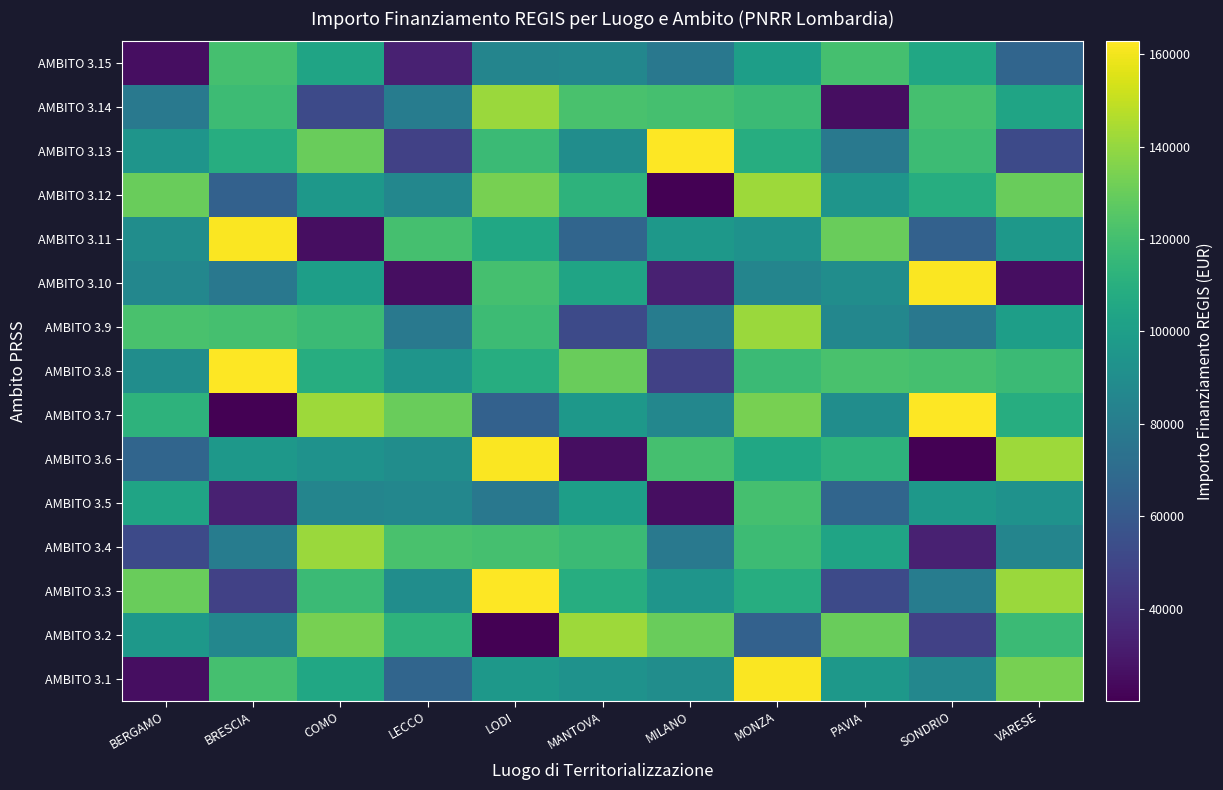

Reading left to right, what are all the values shown in this chart?

AMBITO 3.1: BERGAMO=25552	BRESCIA=120757	COMO=104892	LECCO=66511	LODI=96206	MANTOVA=93089	MILANO=90070	MONZA=162000	PAVIA=96064	SONDRIO=86068	VARESE=133730
AMBITO 3.2: BERGAMO=96064	BRESCIA=86068	COMO=133730	LECCO=112332	LODI=20115	MANTOVA=142076	MILANO=130000	MONZA=64600	PAVIA=129929	SONDRIO=47575	VARESE=117381
AMBITO 3.3: BERGAMO=129929	BRESCIA=47575	COMO=117381	LECCO=90000	LODI=162783	MANTOVA=108890	MILANO=94792	MONZA=108858	PAVIA=52338	SONDRIO=79948	VARESE=141407
AMBITO 3.4: BERGAMO=52338	BRESCIA=79948	COMO=141407	LECCO=121644	LODI=120792	MANTOVA=117386	MILANO=77928	MONZA=118000	PAVIA=103228	SONDRIO=33451	VARESE=84911
AMBITO 3.5: BERGAMO=103228	BRESCIA=33451	COMO=84911	LECCO=86336	LODI=77436	MANTOVA=99947	MILANO=25512	MONZA=120657	PAVIA=66511	SONDRIO=96206	VARESE=93089
AMBITO 3.6: BERGAMO=66511	BRESCIA=96206	COMO=93089	LECCO=90070	LODI=162000	MANTOVA=25552	MILANO=120757	MONZA=104892	PAVIA=112332	SONDRIO=20115	VARESE=142076
AMBITO 3.7: BERGAMO=112332	BRESCIA=20115	COMO=142076	LECCO=130000	LODI=64600	MANTOVA=96064	MILANO=86068	MONZA=133730	PAVIA=90000	SONDRIO=162783	VARESE=108890
AMBITO 3.8: BERGAMO=90000	BRESCIA=162783	COMO=108890	LECCO=94792	LODI=108858	MANTOVA=129929	MILANO=47575	MONZA=117381	PAVIA=121644	SONDRIO=120792	VARESE=117386
AMBITO 3.9: BERGAMO=121644	BRESCIA=120792	COMO=117386	LECCO=77928	LODI=118000	MANTOVA=52338	MILANO=79948	MONZA=141407	PAVIA=86336	SONDRIO=77436	VARESE=99947
AMBITO 3.10: BERGAMO=86336	BRESCIA=77436	COMO=99947	LECCO=25512	LODI=120657	MANTOVA=103228	MILANO=33451	MONZA=84911	PAVIA=90070	SONDRIO=162000	VARESE=25552
AMBITO 3.11: BERGAMO=90070	BRESCIA=162000	COMO=25552	LECCO=120757	LODI=104892	MANTOVA=66511	MILANO=96206	MONZA=93089	PAVIA=130000	SONDRIO=64600	VARESE=96064
AMBITO 3.12: BERGAMO=130000	BRESCIA=64600	COMO=96064	LECCO=86068	LODI=133730	MANTOVA=112332	MILANO=20115	MONZA=142076	PAVIA=94792	SONDRIO=108858	VARESE=129929
AMBITO 3.13: BERGAMO=94792	BRESCIA=108858	COMO=129929	LECCO=47575	LODI=117381	MANTOVA=90000	MILANO=162783	MONZA=108890	PAVIA=77928	SONDRIO=118000	VARESE=52338
AMBITO 3.14: BERGAMO=77928	BRESCIA=118000	COMO=52338	LECCO=79948	LODI=141407	MANTOVA=121644	MILANO=120792	MONZA=117386	PAVIA=25512	SONDRIO=120657	VARESE=103228
AMBITO 3.15: BERGAMO=25512	BRESCIA=120657	COMO=103228	LECCO=33451	LODI=84911	MANTOVA=86336	MILANO=77436	MONZA=99947	PAVIA=120757	SONDRIO=104892	VARESE=66511